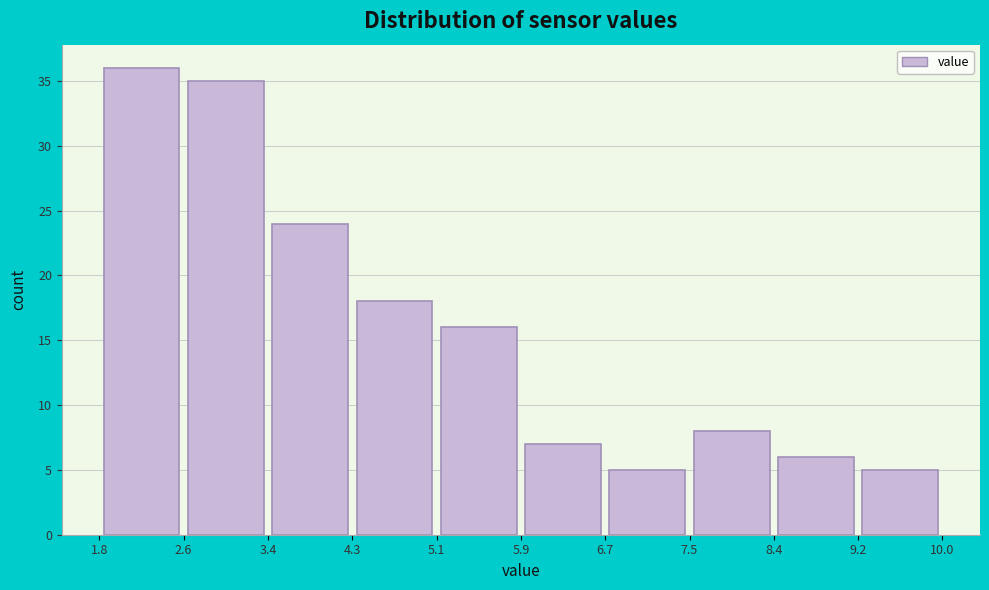

Over which range of the x-axis is the bar tallest?

1.8 to 2.6